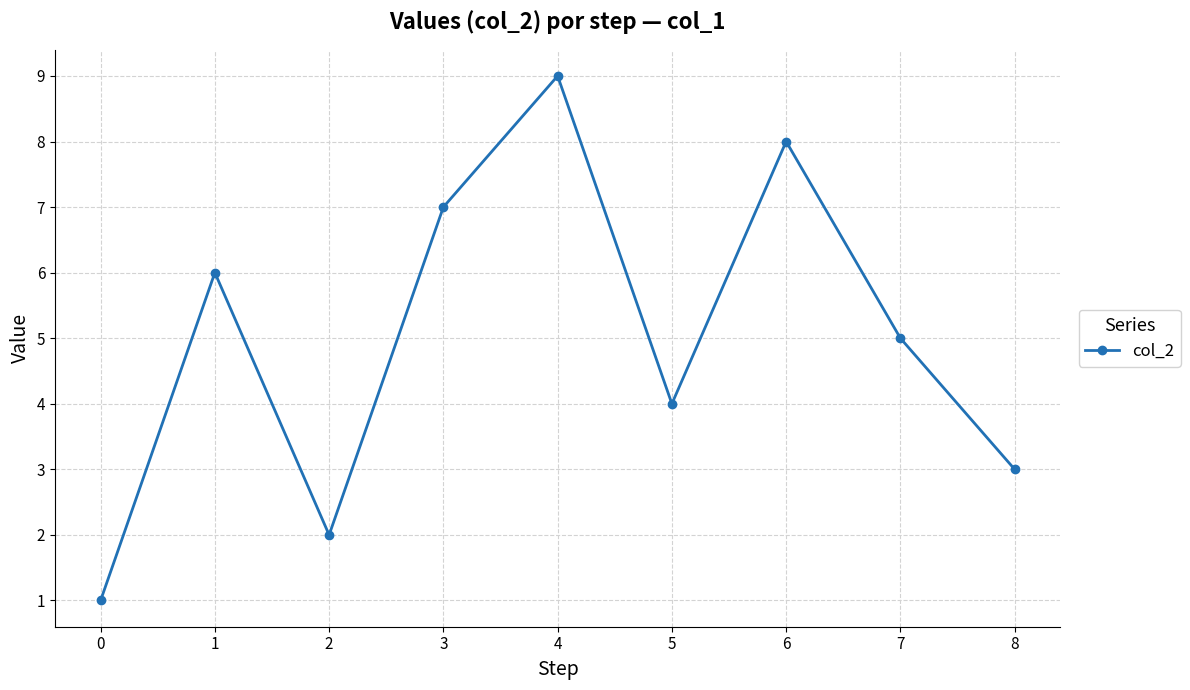

Does the chart display data point markers on the line(s)?

Yes